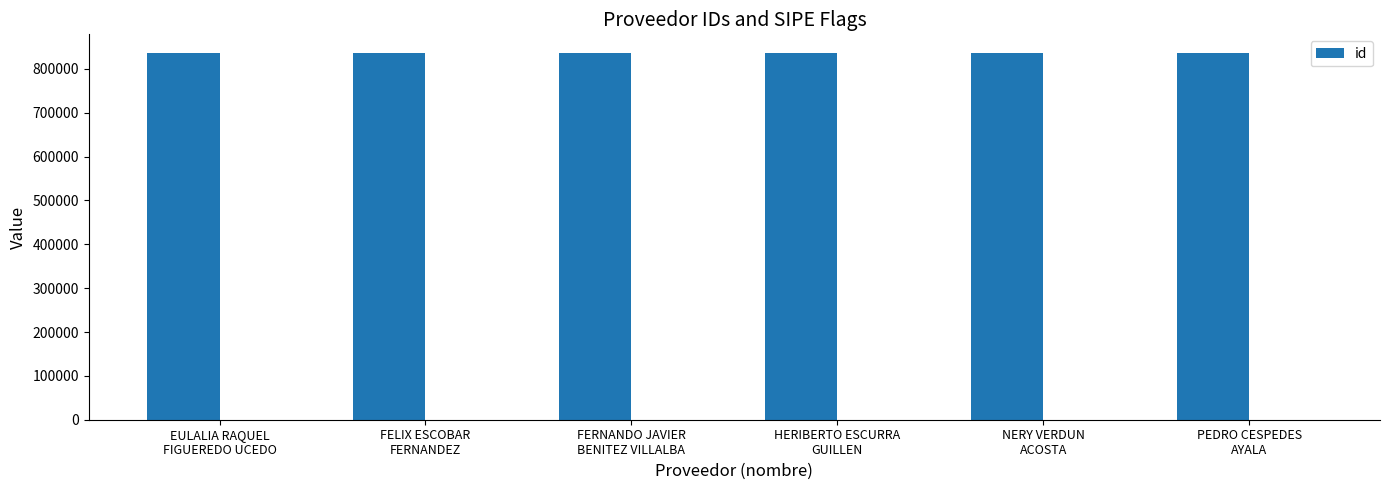

Reading left to right, transcribe all the data shown in this chart.

EULALIA RAQUEL
FIGUEREDO UCEDO=837000	FELIX ESCOBAR
FERNANDEZ=836999	FERNANDO JAVIER
BENITEZ VILLALBA=837002	HERIBERTO ESCURRA
GUILLEN=837001	NERY VERDUN
ACOSTA=837003	PEDRO CESPEDES
AYALA=837004